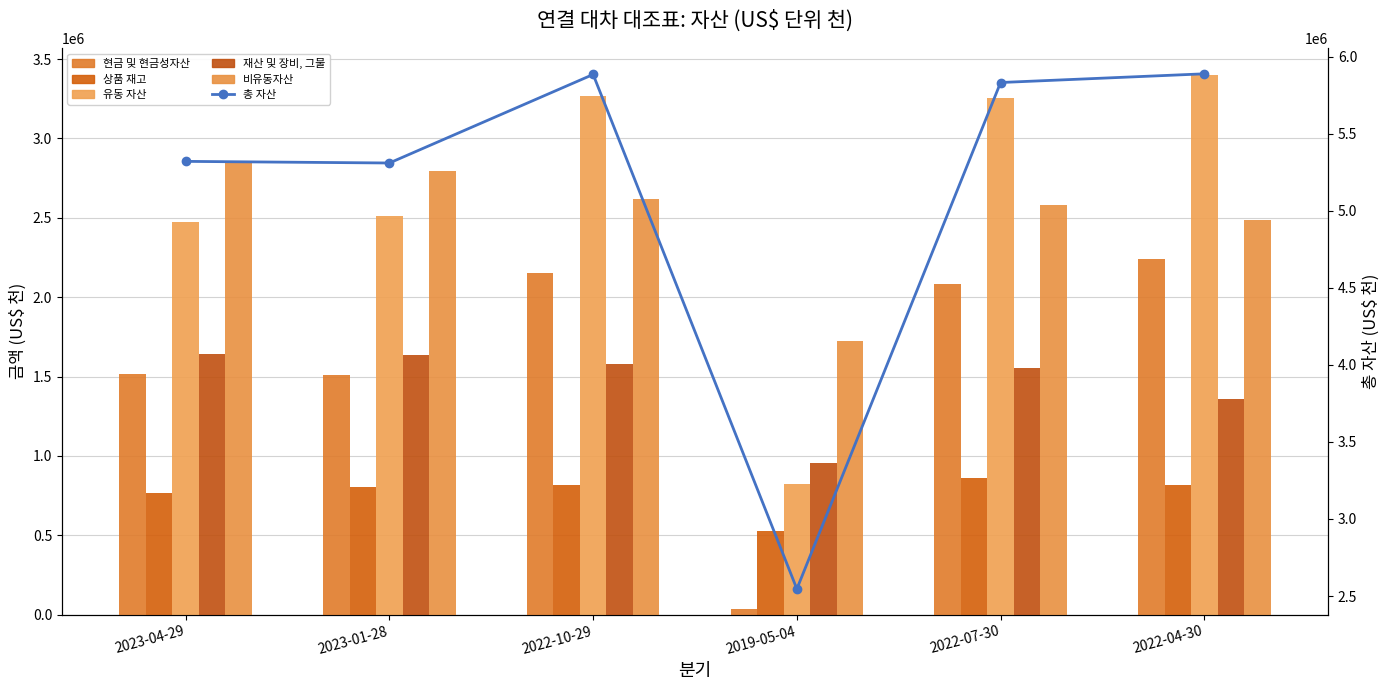

What is the value of the 상품 재고 bar at the 6th from the left?

817327